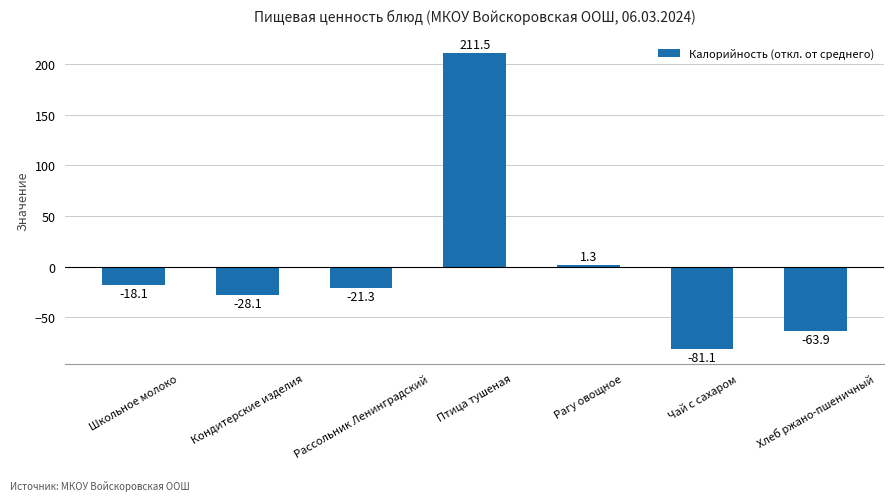

Reading left to right, extract all data points from this chart.

Школьное молоко=-18.1	Кондитерские изделия=-28.1	Рассольник Ленинградский=-21.3	Птица тушеная=211.5	Рагу овощное=1.3	Чай с сахаром=-81.1	Хлеб ржано-пшеничный=-63.9